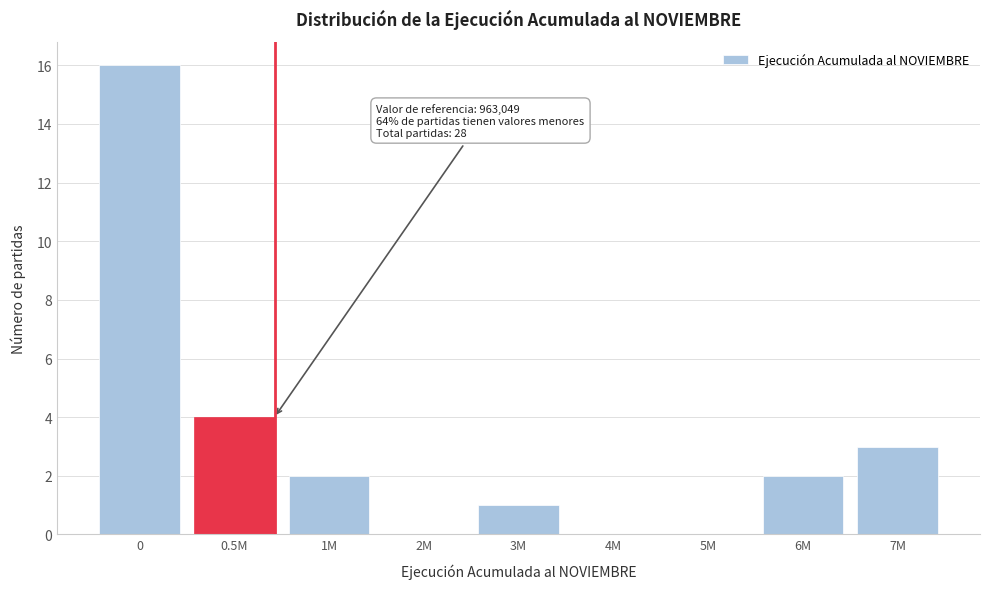

Reading left to right, list all the values displayed in this chart.

0=16	0.5M=4	1M=2	2M=0	3M=1	4M=0	5M=0	6M=2	7M=3